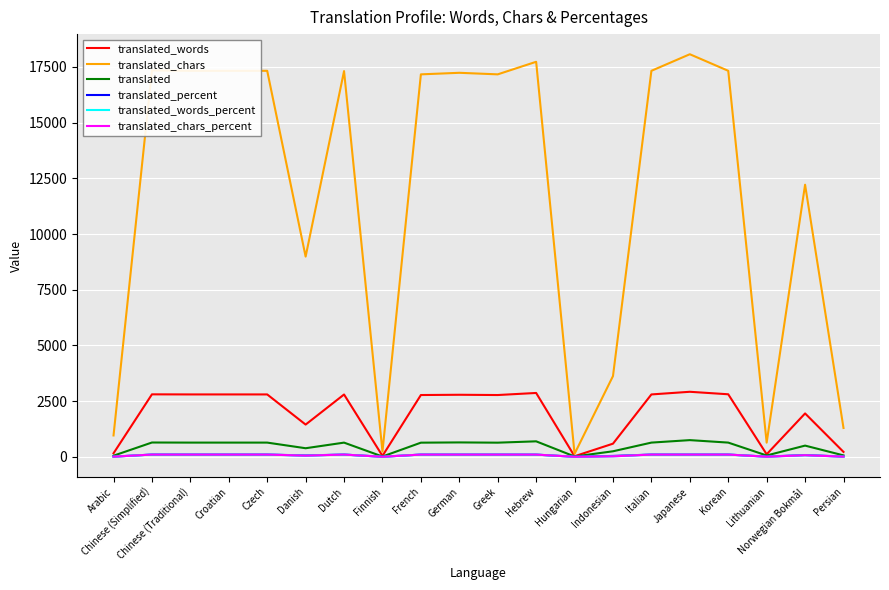

What is the sum of all translated_chars values?

236720.0